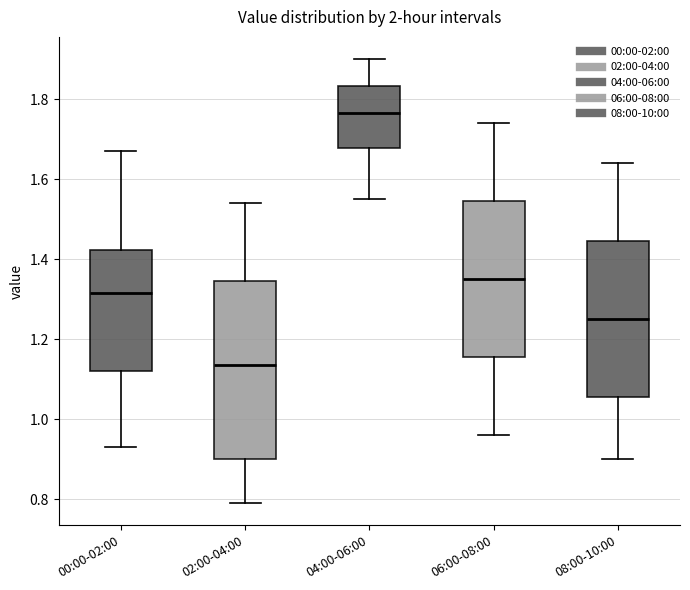

Comparing the boxes themselves (not the whiskers), which one is the tallest?

02:00-04:00